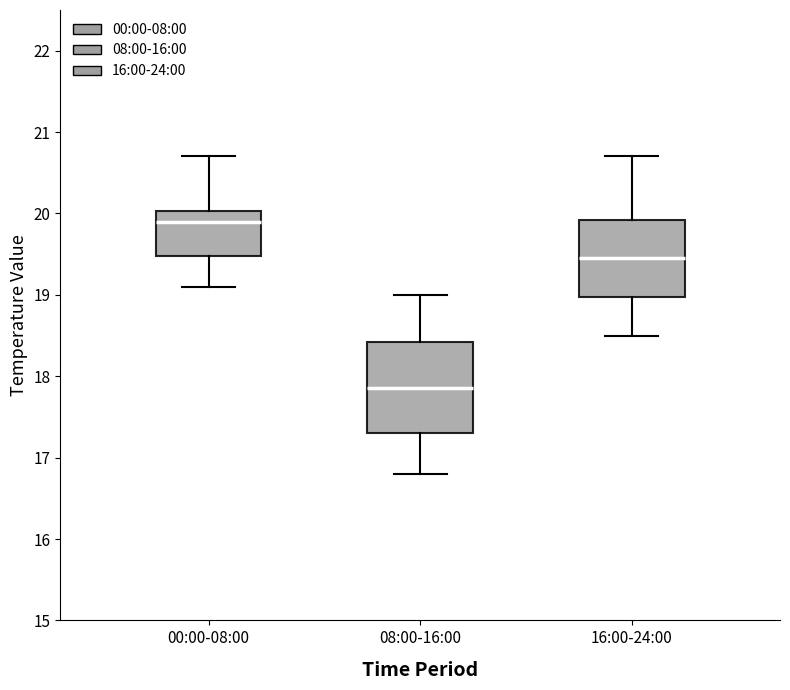

Where does the median line of the box for 16:00-24:00 sit on the y-axis? The values are not printed on the chart, so give them approximately, as read against the axis.

19.5